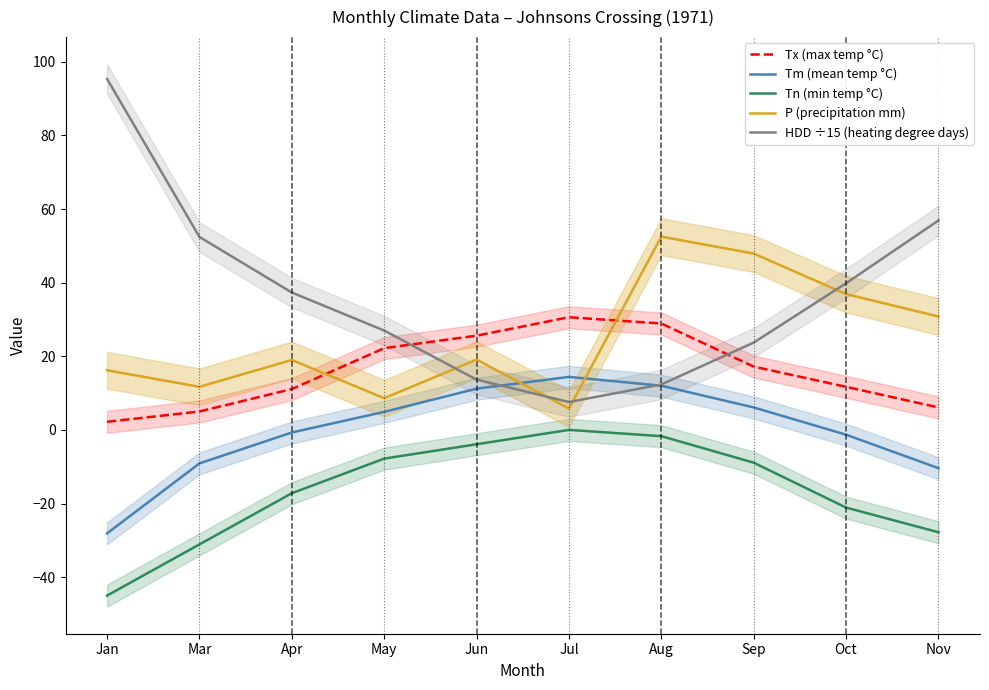

What are all the series names shown in the legend?

Tx (max temp °C), Tm (mean temp °C), Tn (min temp °C), P (precipitation mm), HDD ÷15 (heating degree days)